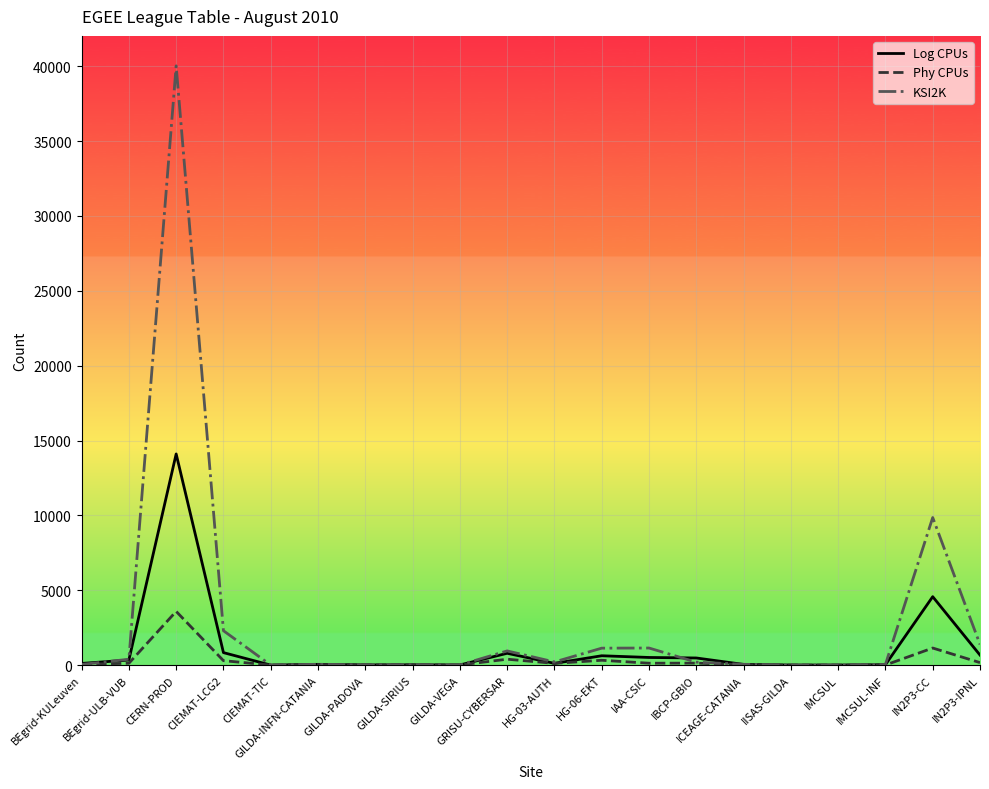

The Log CPUs series shows 626 at HG-06-EKT. True or false?

True